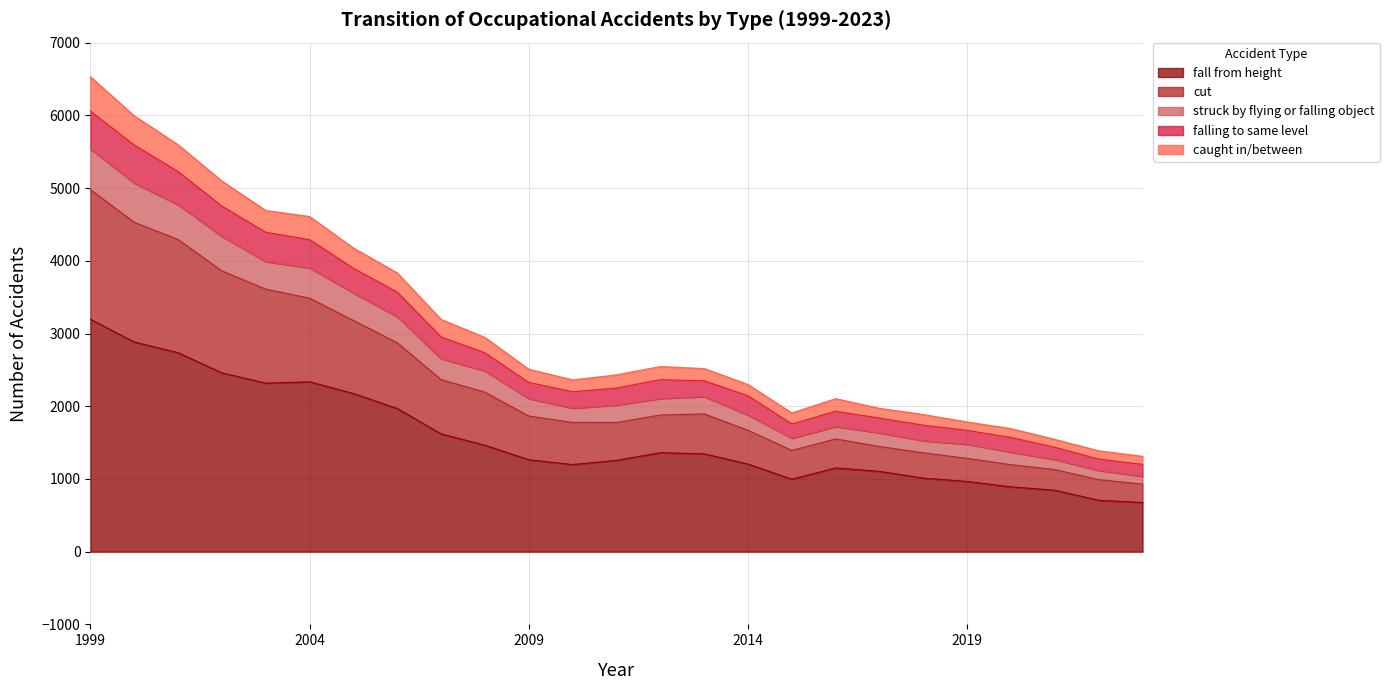

True or false: caught in/between and cut intersect in this chart.

False